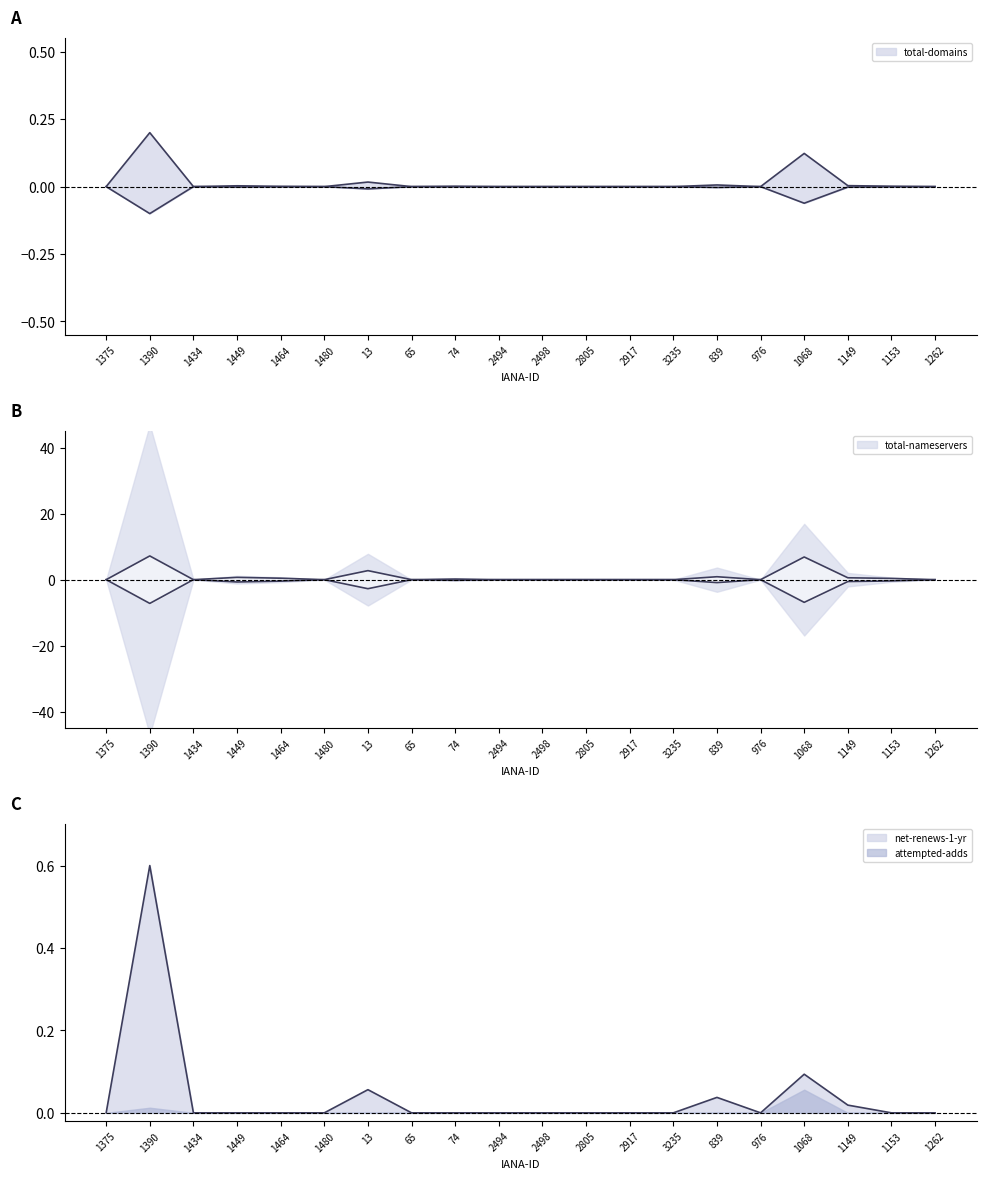

What is the label of the 5th point from the right?

976